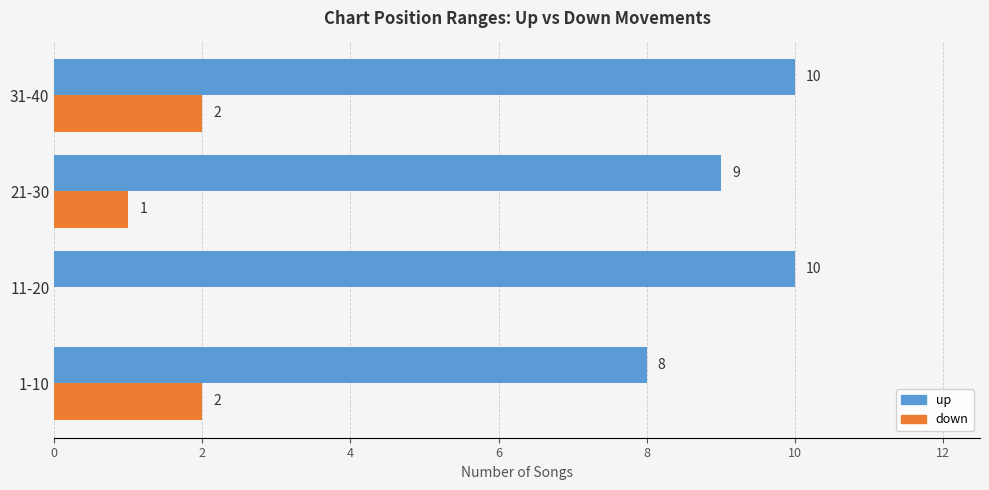

What is the sum of all down values?

5